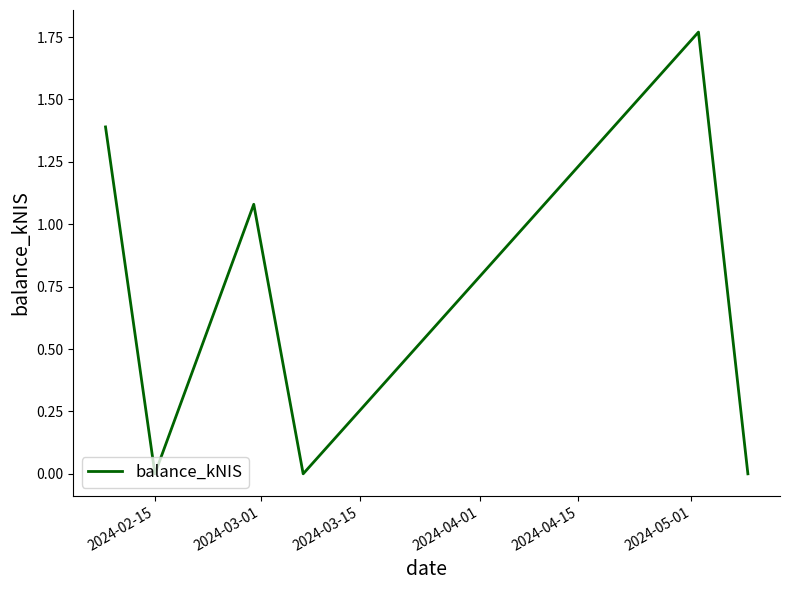

How many interior local valleys (lower than both neighbors) does the data have?

2